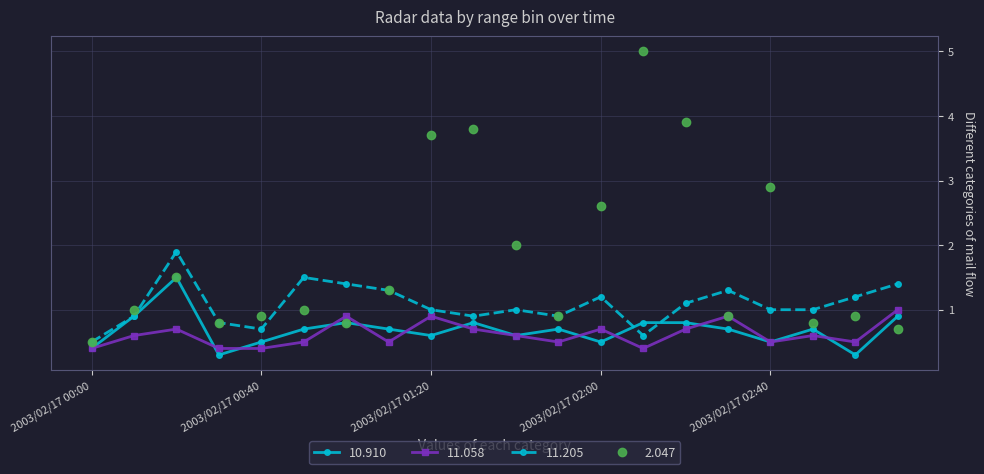

What is the value of the 10.910 point at the 3rd from the left?

1.5